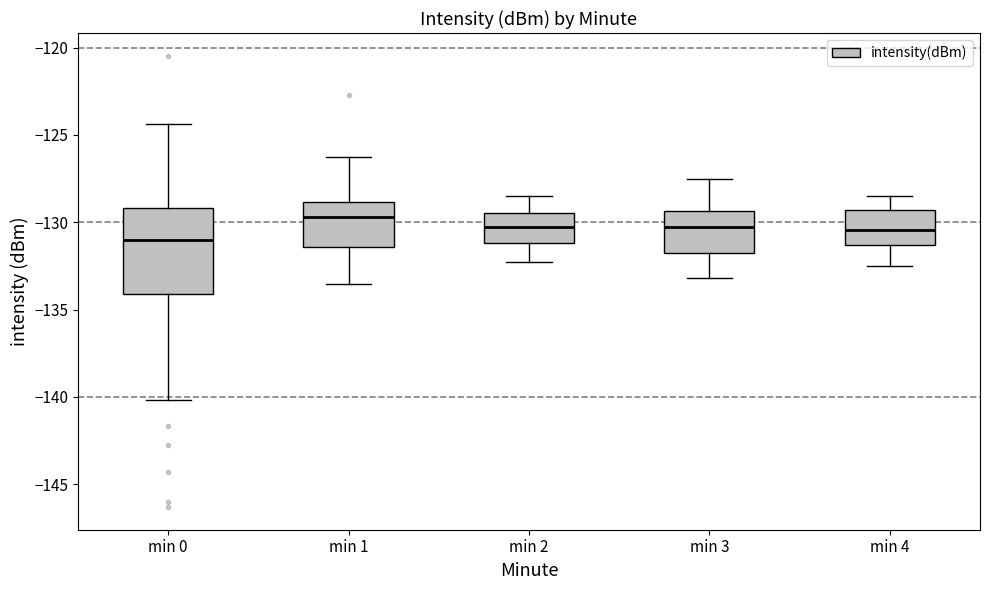

Where is the lower edge of the box for min 4 on the y-axis? The values are not printed on the chart, so give them approximately, as read against the axis.

-131.5